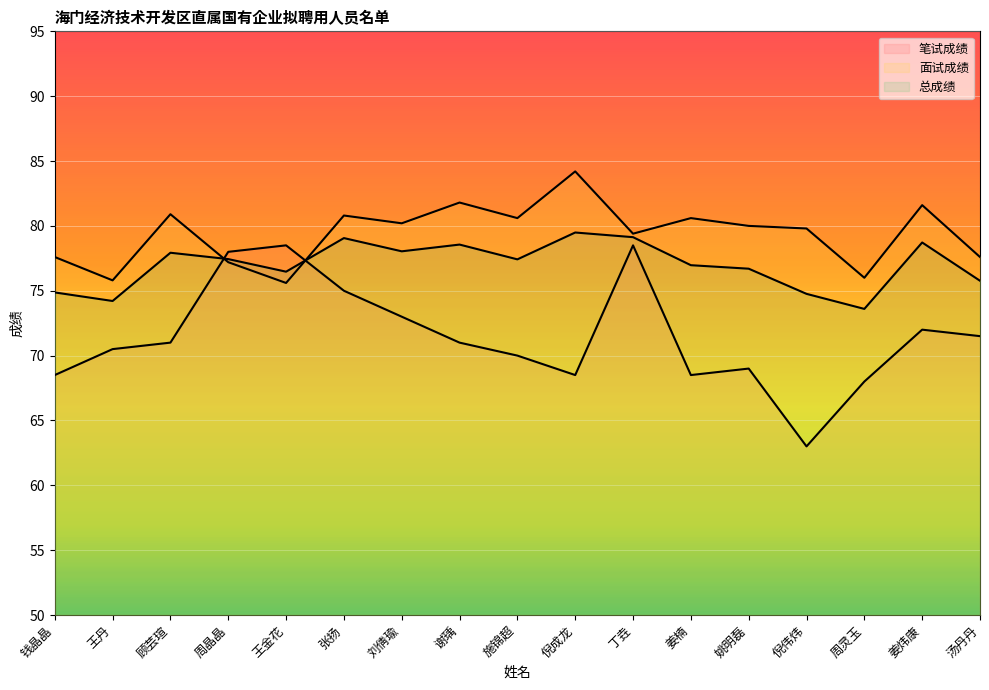

What position from the right is 姜炜康?

2